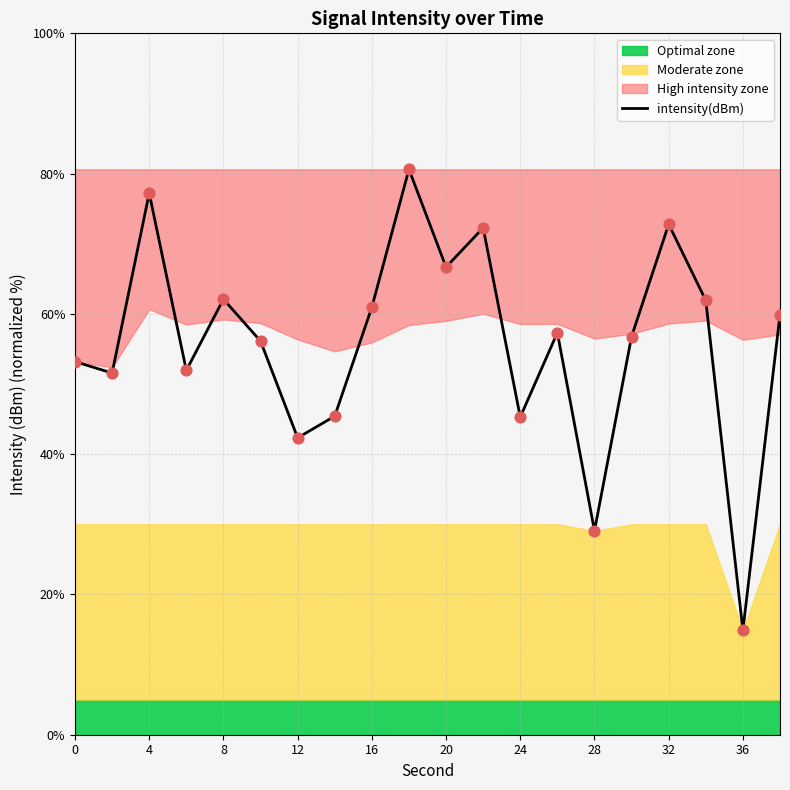

What is the minimum value for intensity(dBm)?

14.9